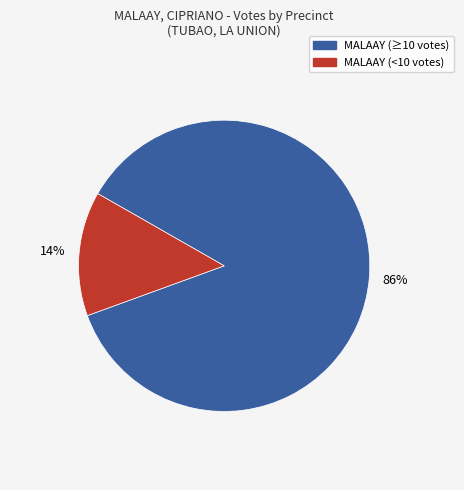

Is there a majority slice in this chart?

Yes